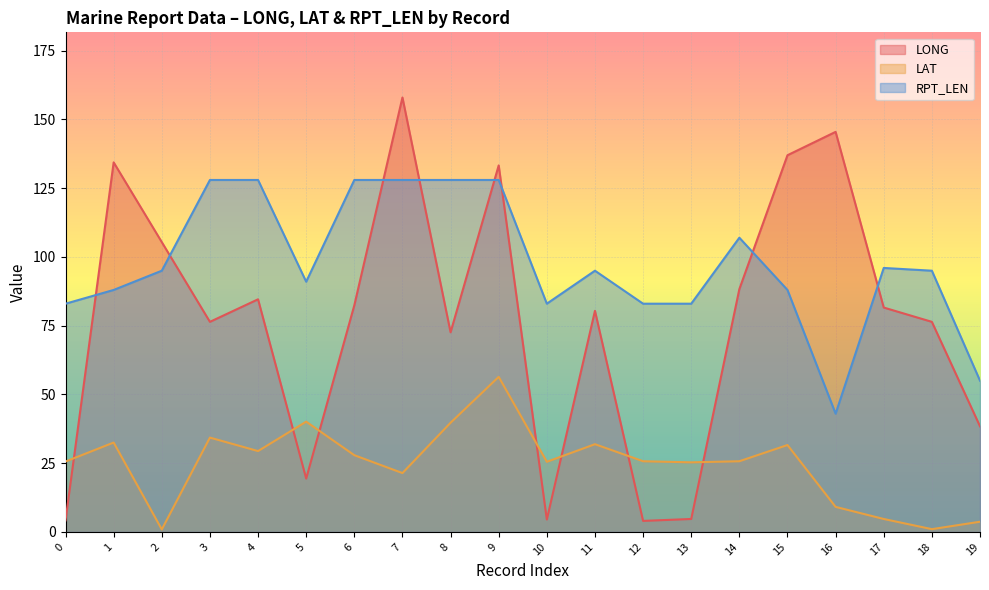

How many data points in LAT are above 25?

14